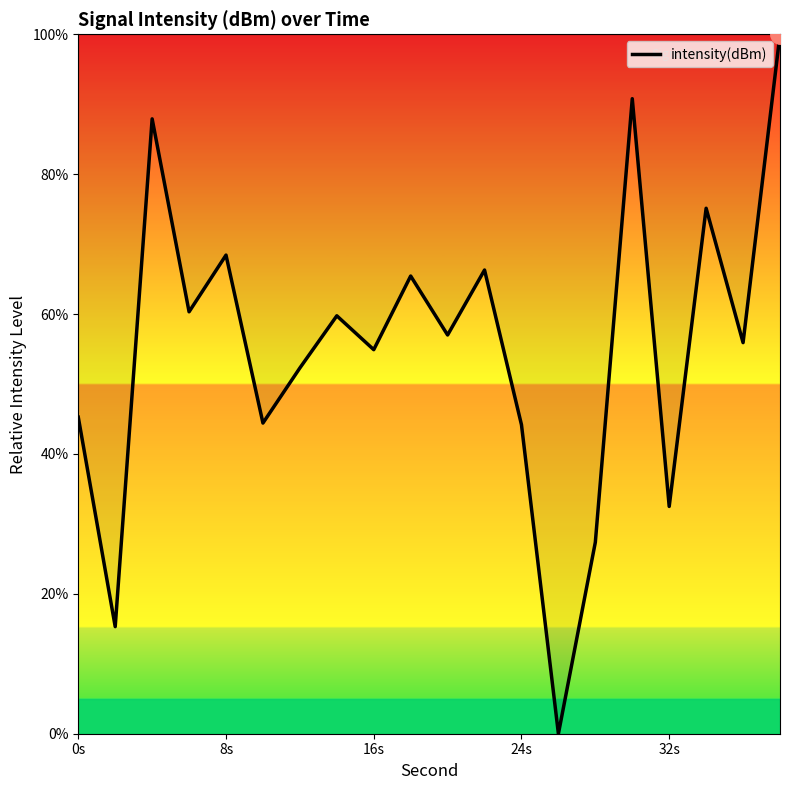

What is the maximum value shown in the chart?

100.0